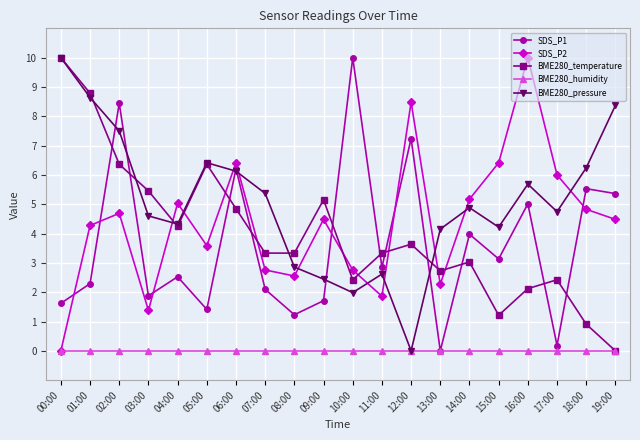

How many interior local peaks does the BME280_temperature series have?

5